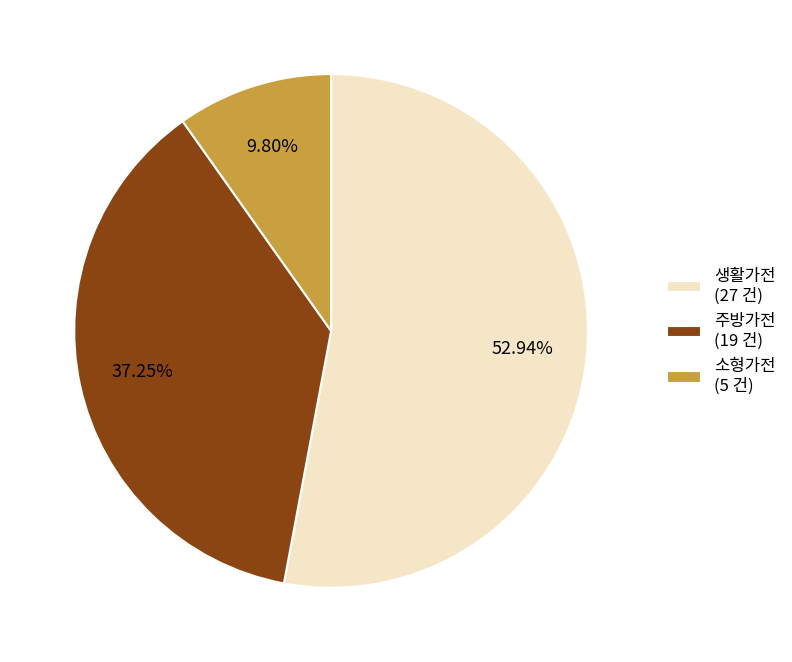

Which slice represents more than half of the pie?

생활가전